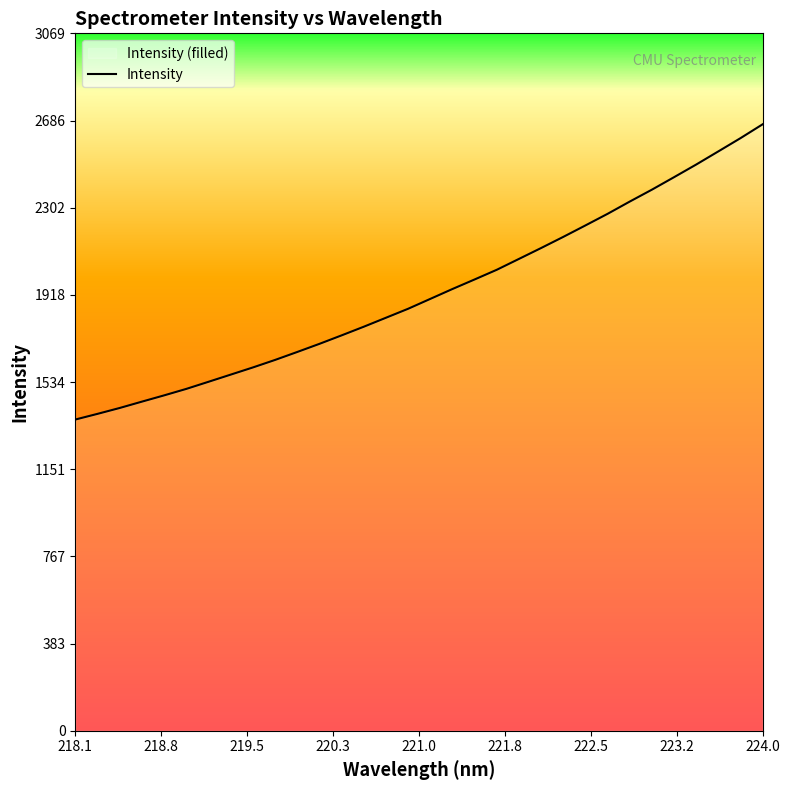

What is the difference between the maximum and minimum values?

1299.5